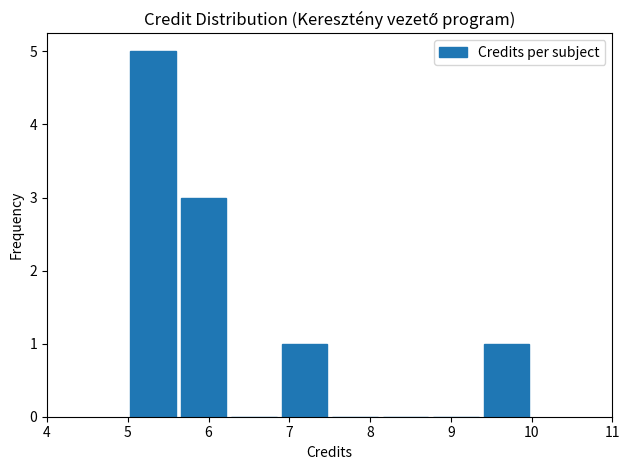

Reading left to right, list every bar in this chart as the range it spans on the x-axis followed by its height. Neither the bar edges nor the heights are printed on the chart, so give them approximately, as read against the axes.

5.0 to 5.6: 5
5.6 to 6.3: 3
6.3 to 6.9: 0
6.9 to 7.5: 1
7.5 to 8.1: 0
8.1 to 8.8: 0
8.8 to 9.4: 0
9.4 to 10.0: 1